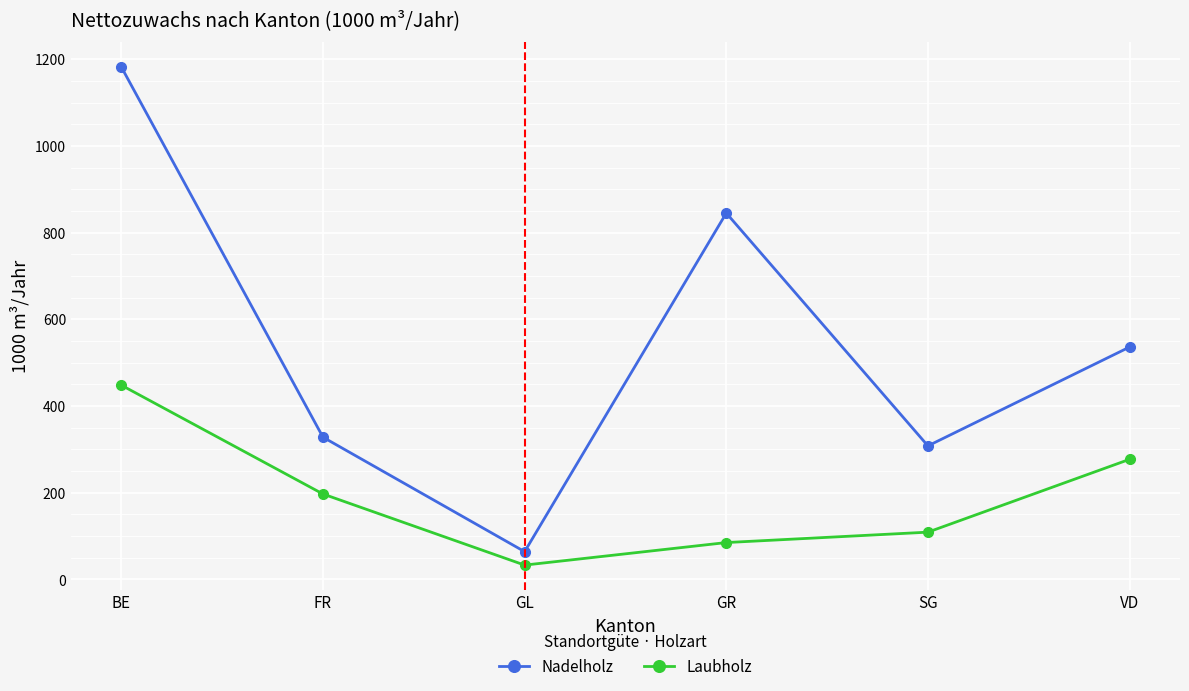

The Laubholz series shows 197 at FR. True or false?

True